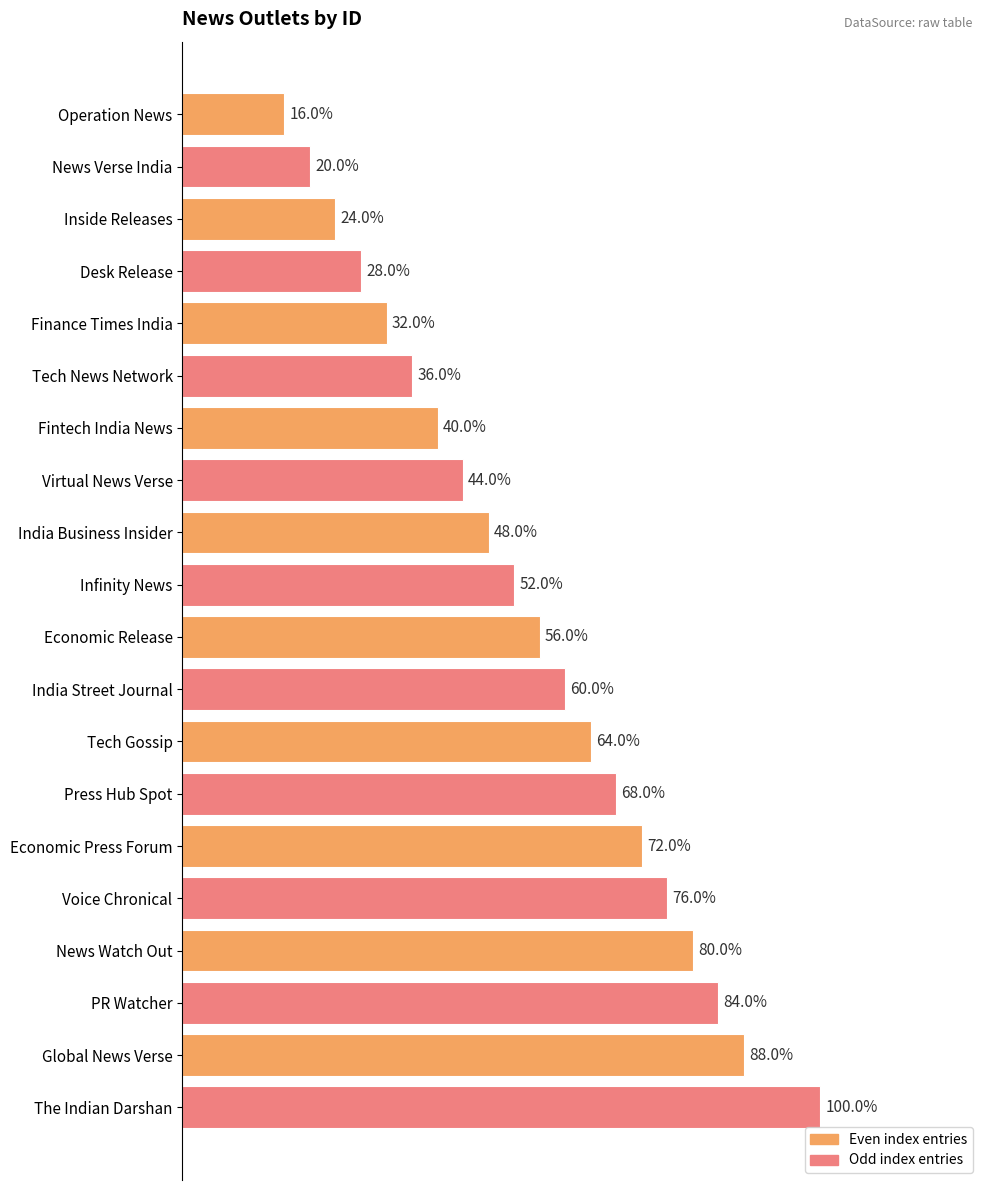

Does the chart contain any negative values?

No